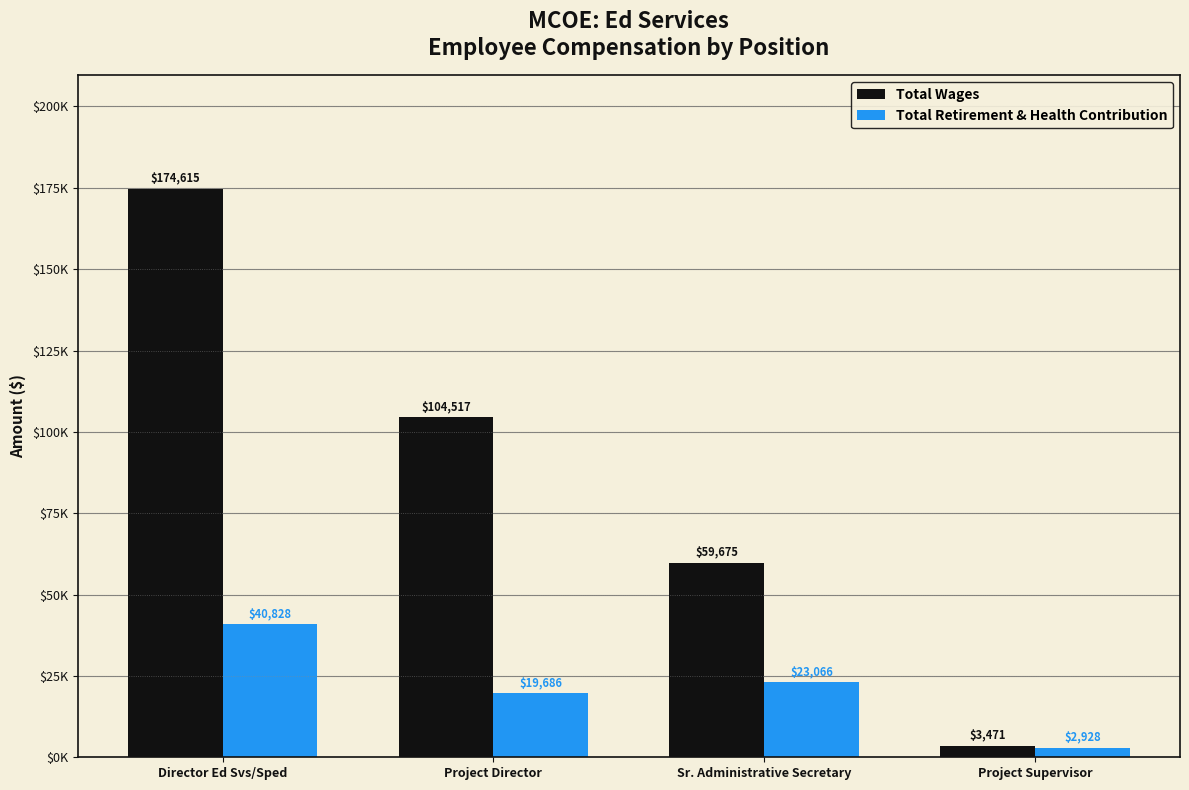

What is the lowest value of the Total Retirement & Health Contribution series?

2928